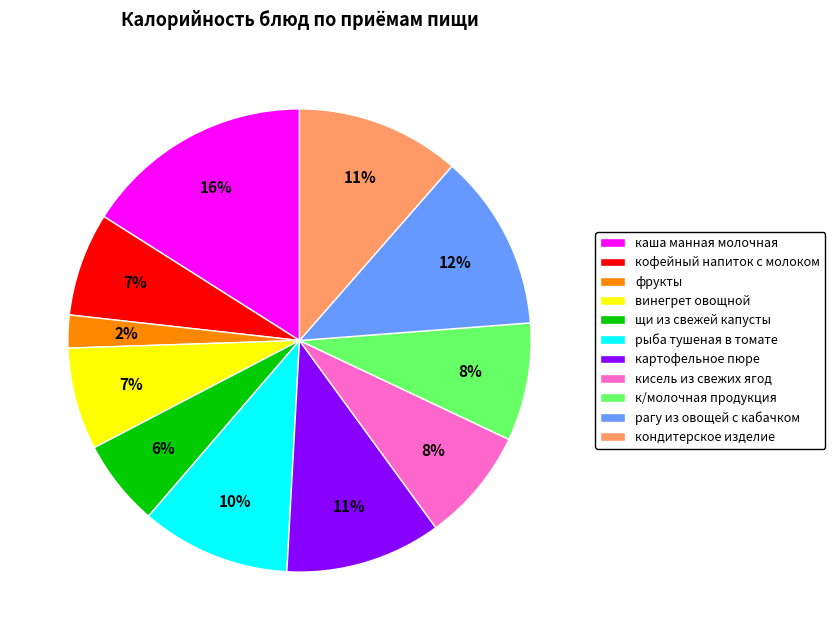

What percentage is the рагу из овощей с кабачком slice, to the nearest percent?

12%